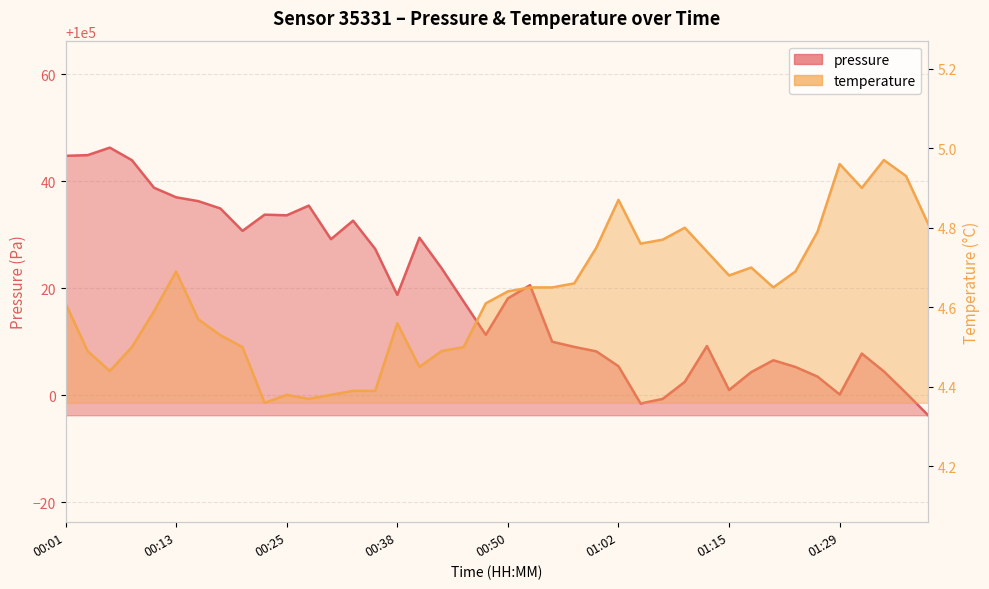

True or false: pressure and temperature intersect in this chart.

False